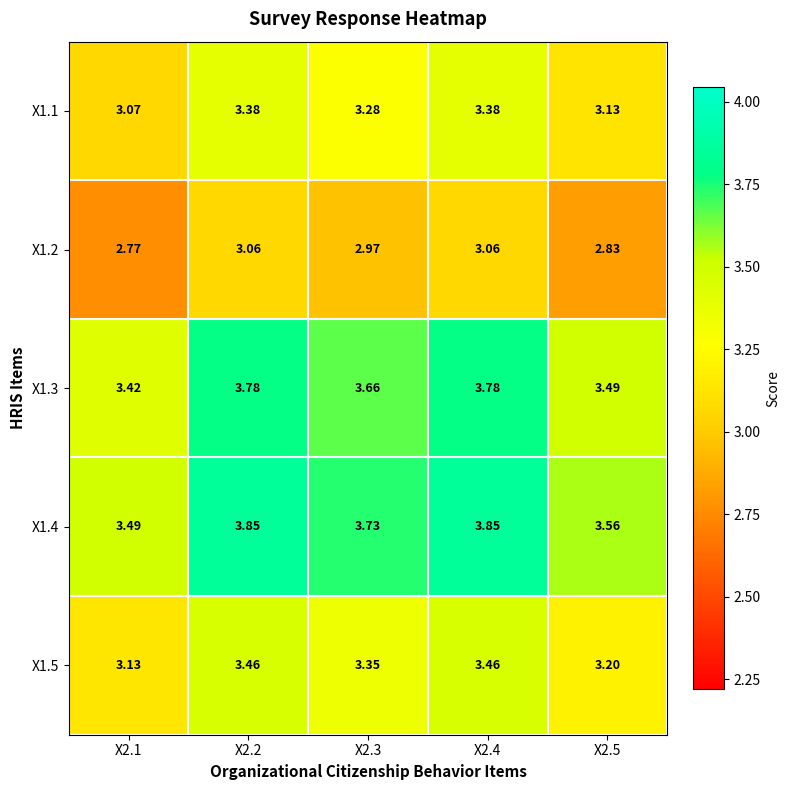

Is the value of X1.4 at X2.3 greater than the value of X1.3 at X2.4?

No